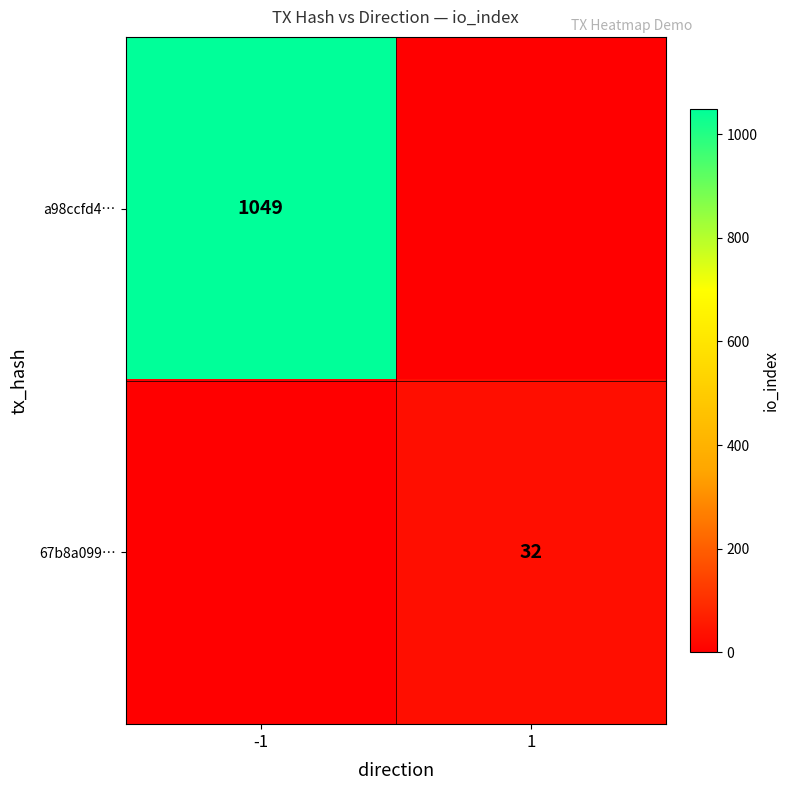

Is it true that a98ccfd4… equals 1049 at -1?

True